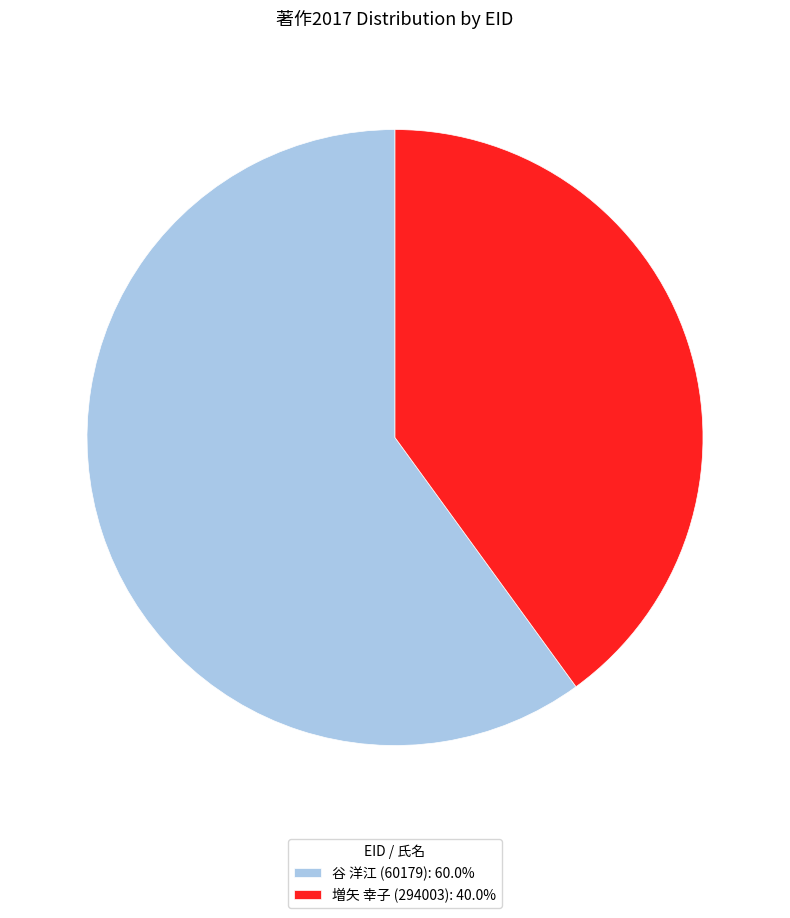

What is the ratio of the value at 増矢 幸子 (294003): 40.0% to the value at 谷 洋江 (60179): 60.0%?

0.7